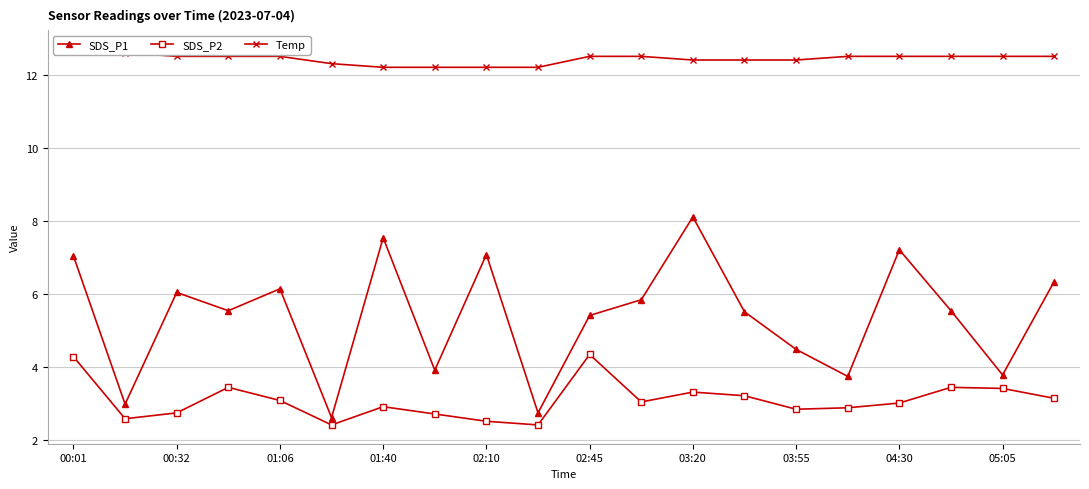

True or false: SDS_P1 has a value of 7.1 at 02:10.

True